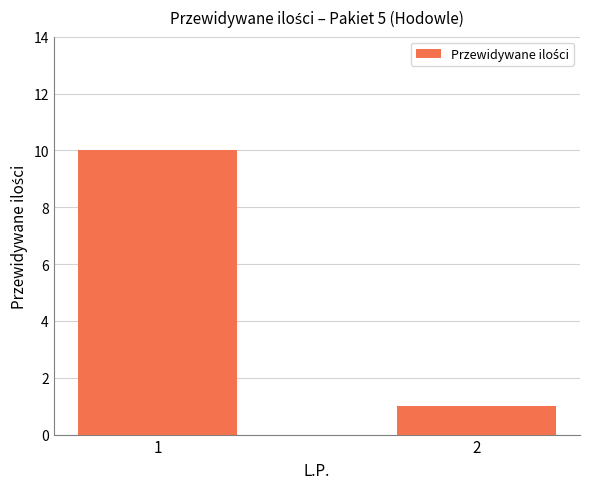

How many values are between 1 and 10?

2